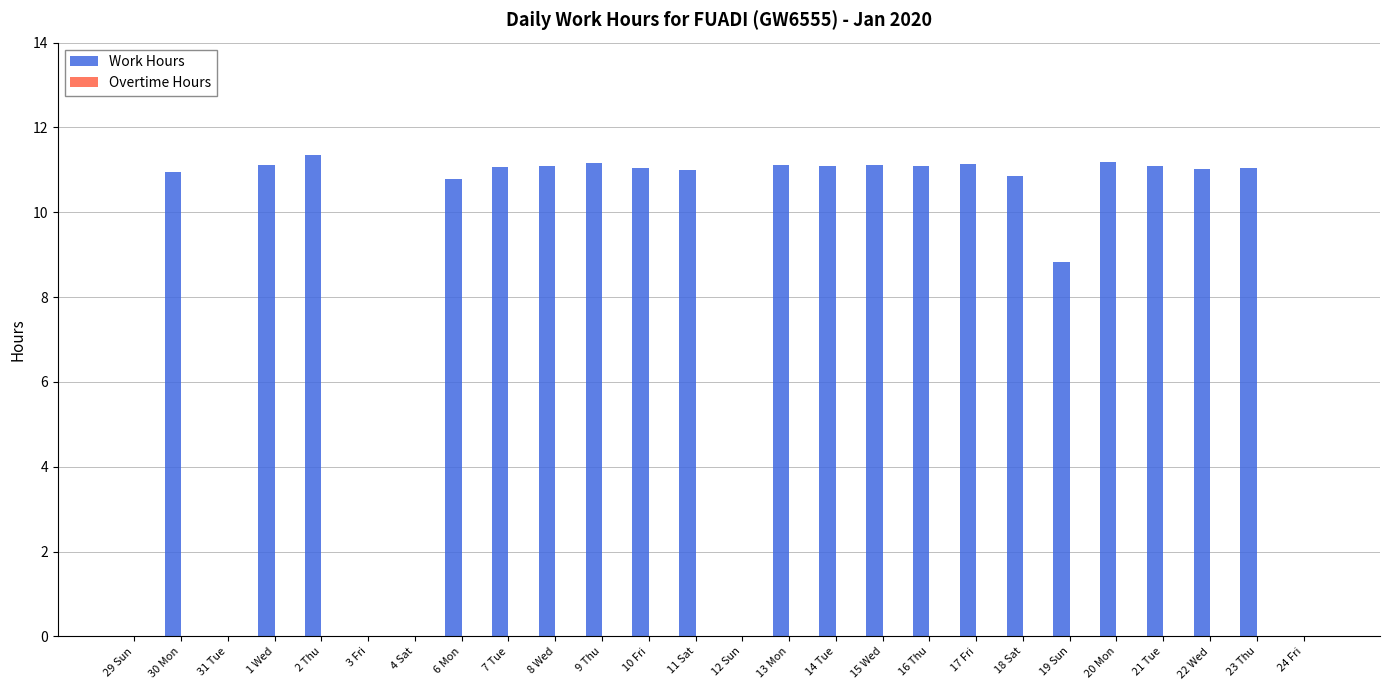

True or false: the data shows 18.1 at 23 Thu.

False